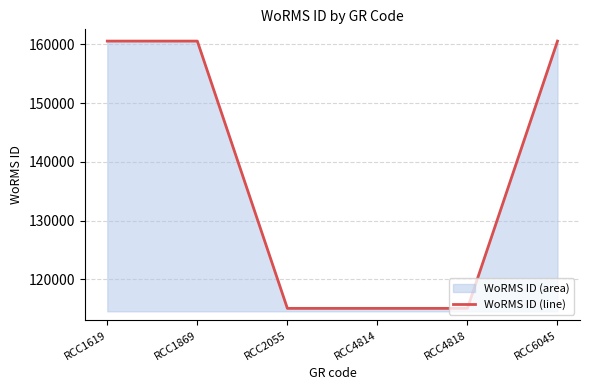

Reading left to right, extract all data points from this chart.

160538	160538	115088	115088	115088	160538